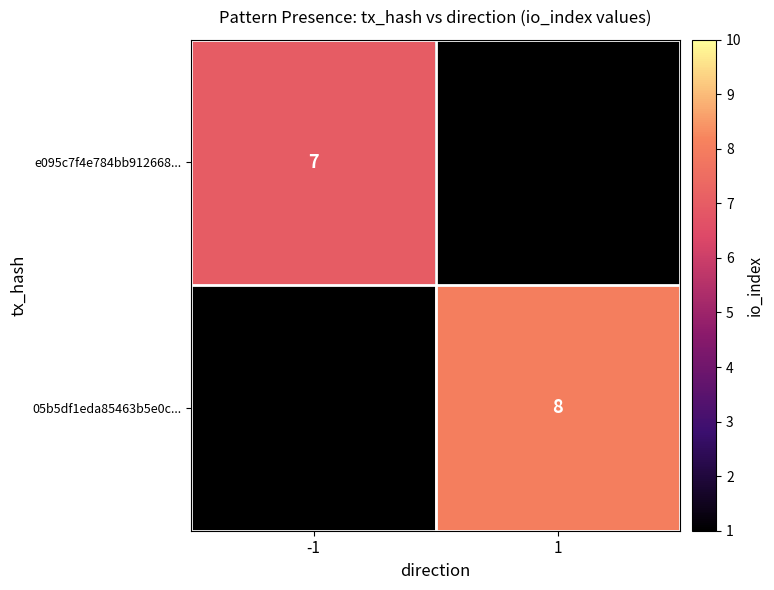

The 05b5df1eda85463b5e0c... series shows 4 at 1. True or false?

False